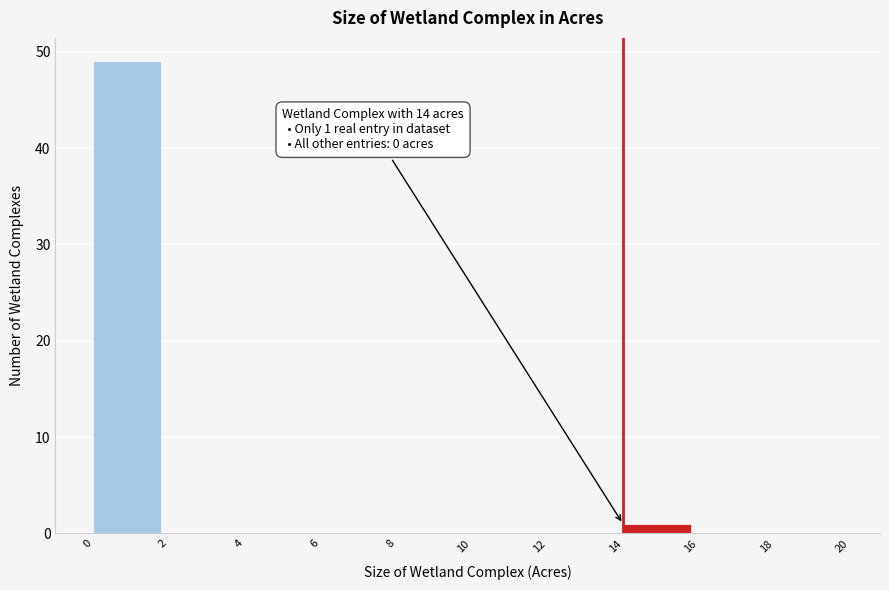

Reading right to left, transcribe all the data shown in this chart.

18=0	16=0	14=1	12=0	10=0	8=0	6=0	4=0	2=0	0=49